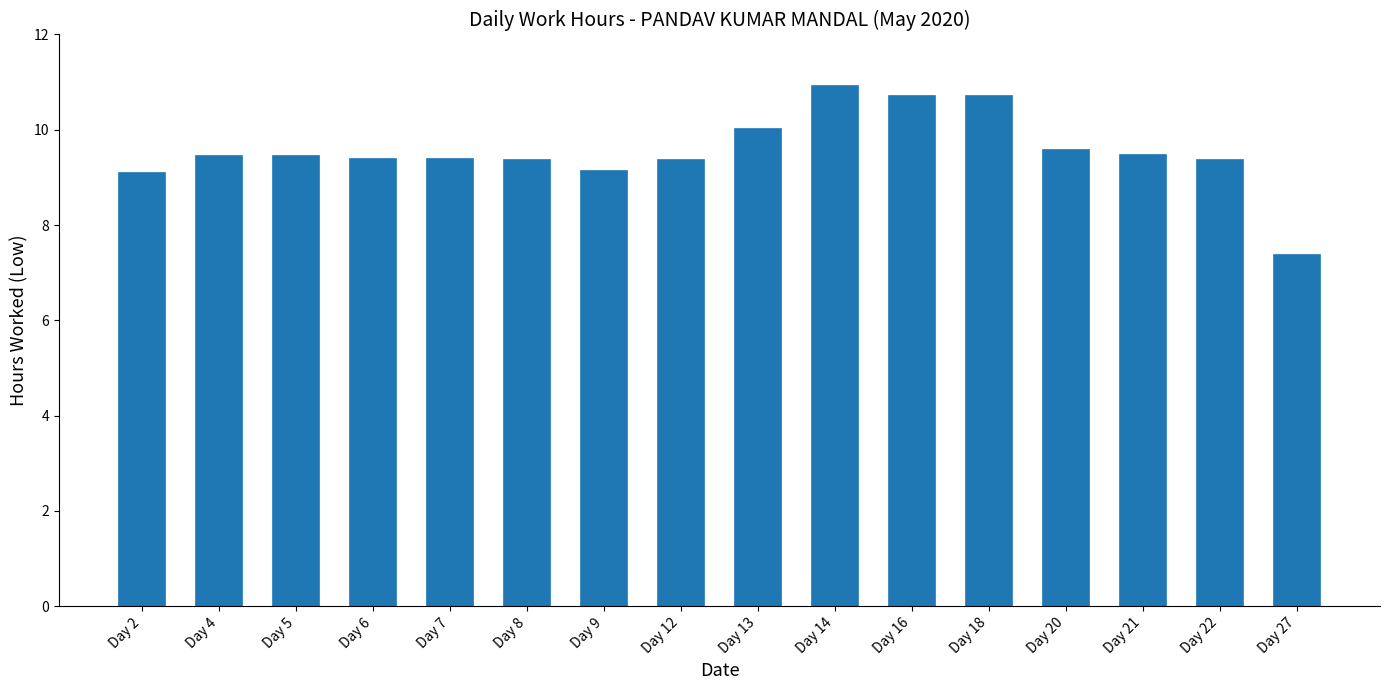

What is the approximate value at Day 20?

9.6